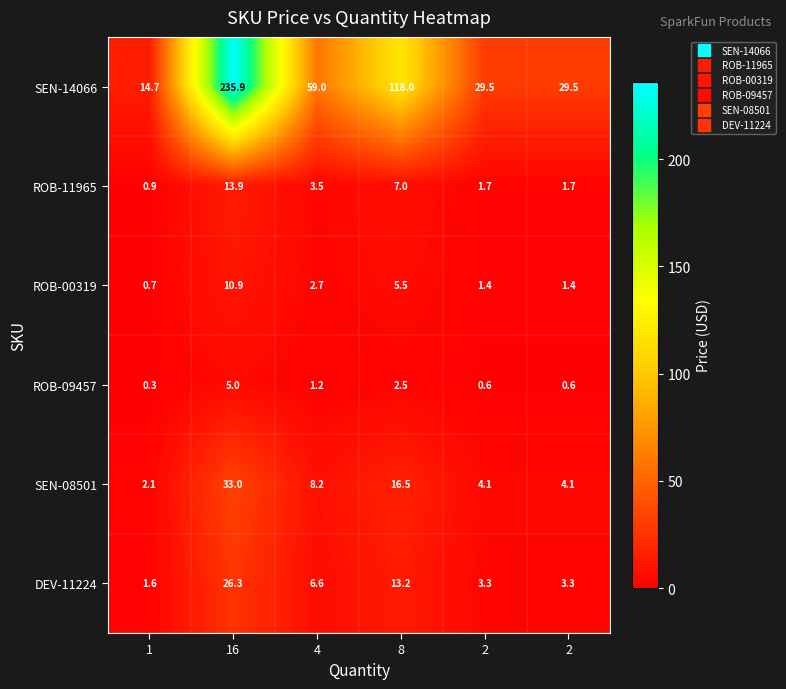

At how many categories does at least one series exceed 93?

2